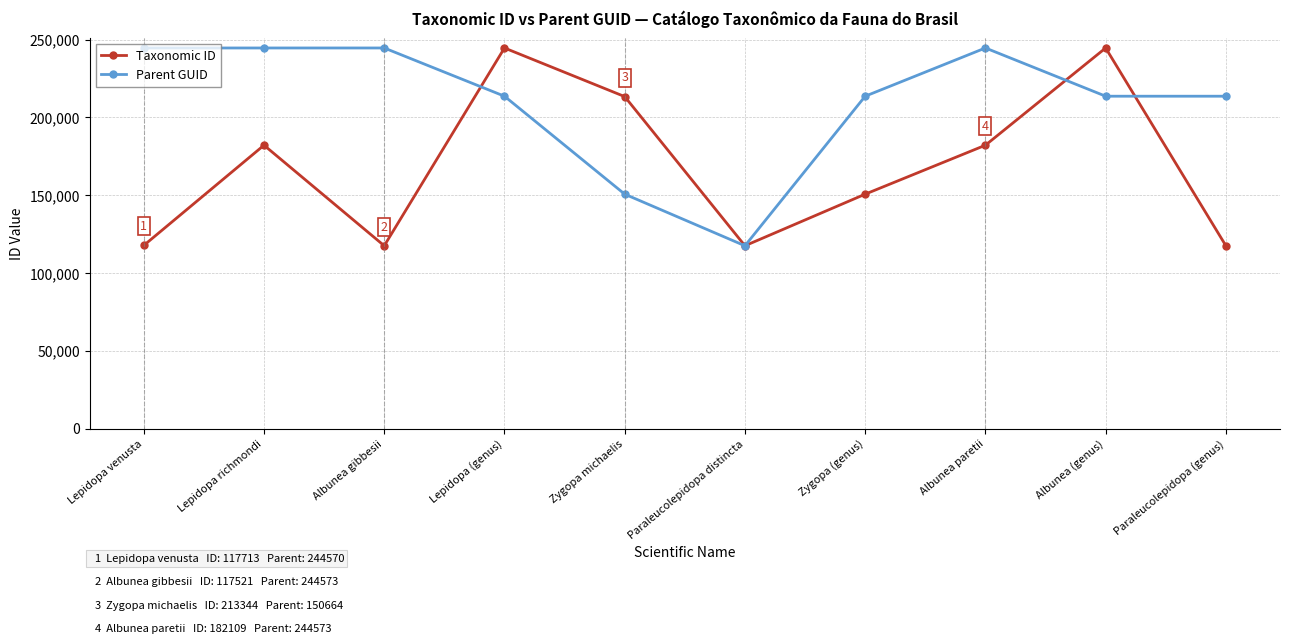

What is the approximate value of Taxonomic ID at Albunea gibbesii?

117521